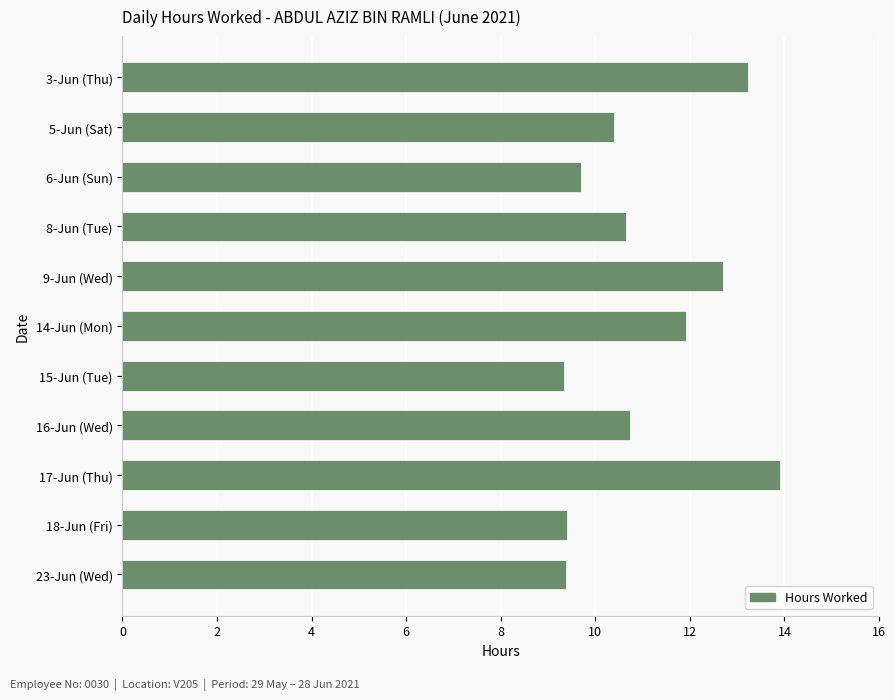

Between 17-Jun (Thu) and 15-Jun (Tue), which is larger?

17-Jun (Thu)